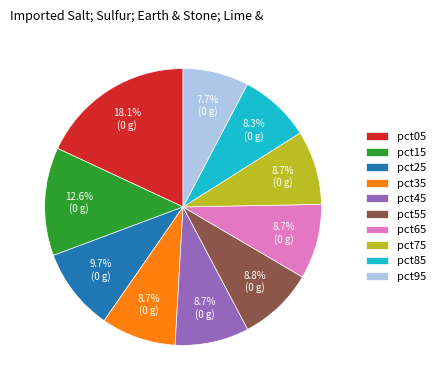

Count the number of slices in the pie.

10